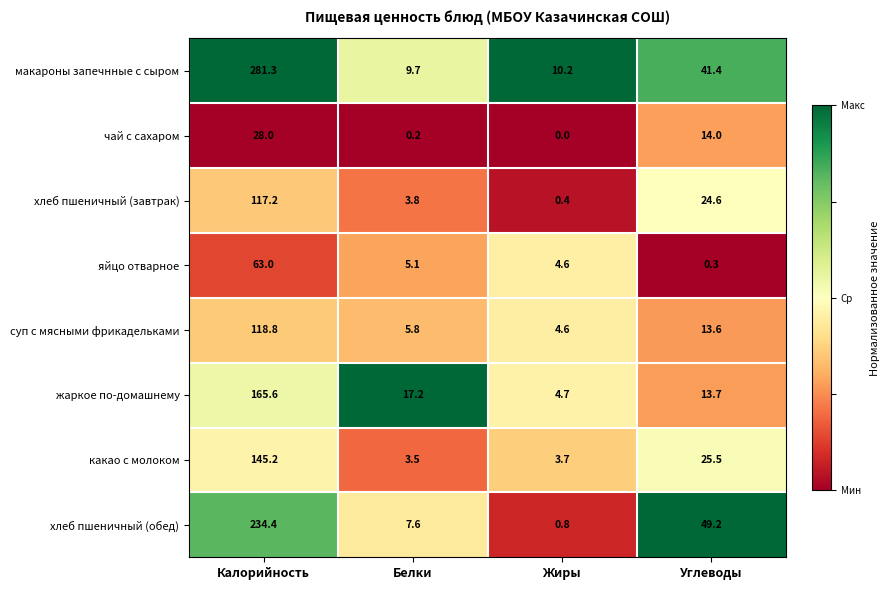

At which label is яйцо отварное closest to 31?

Белки